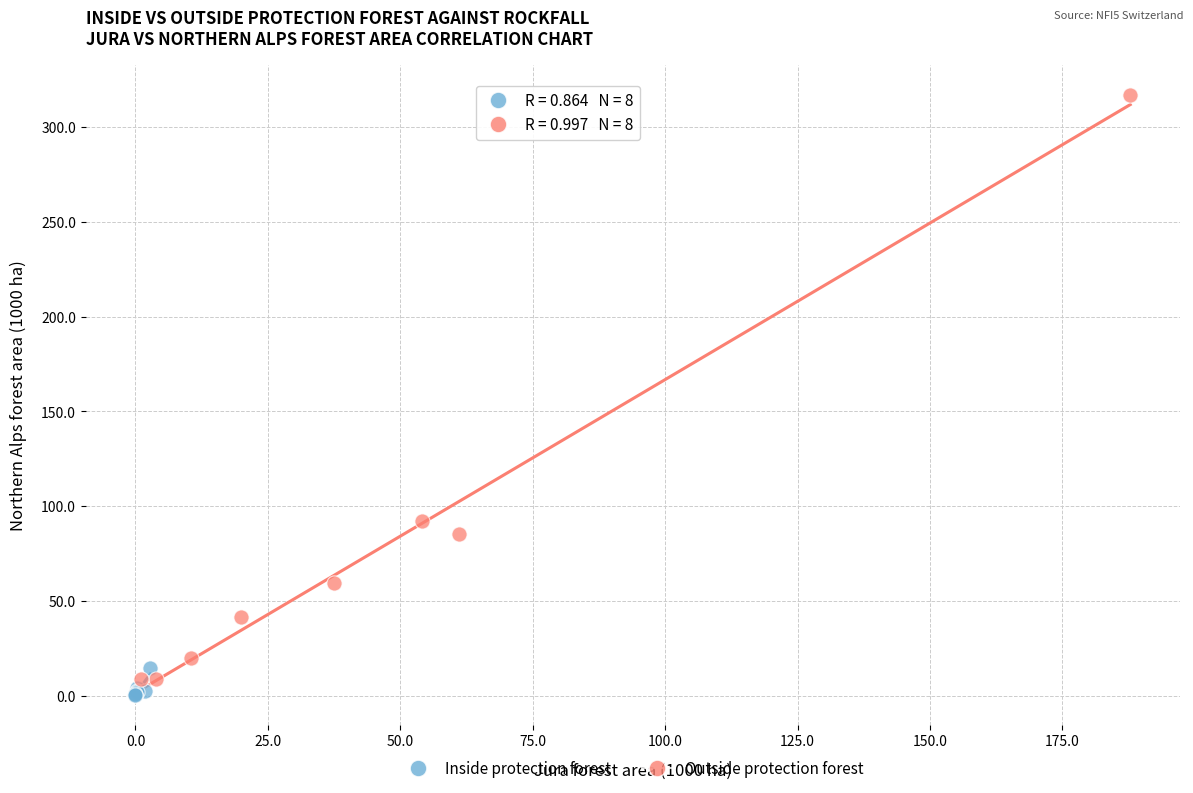

Which series has the largest Y range (max minus min)?

Outside protection forest